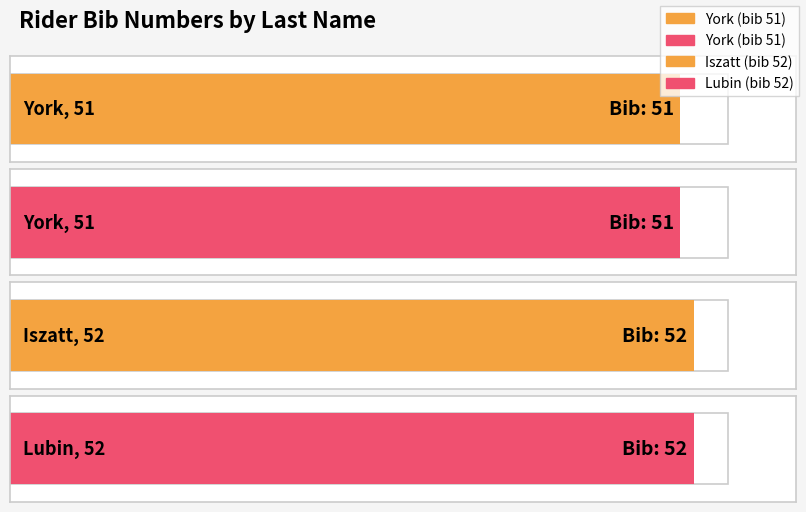

Reading left to right, what are all the values shown in this chart?

51	51	52	52